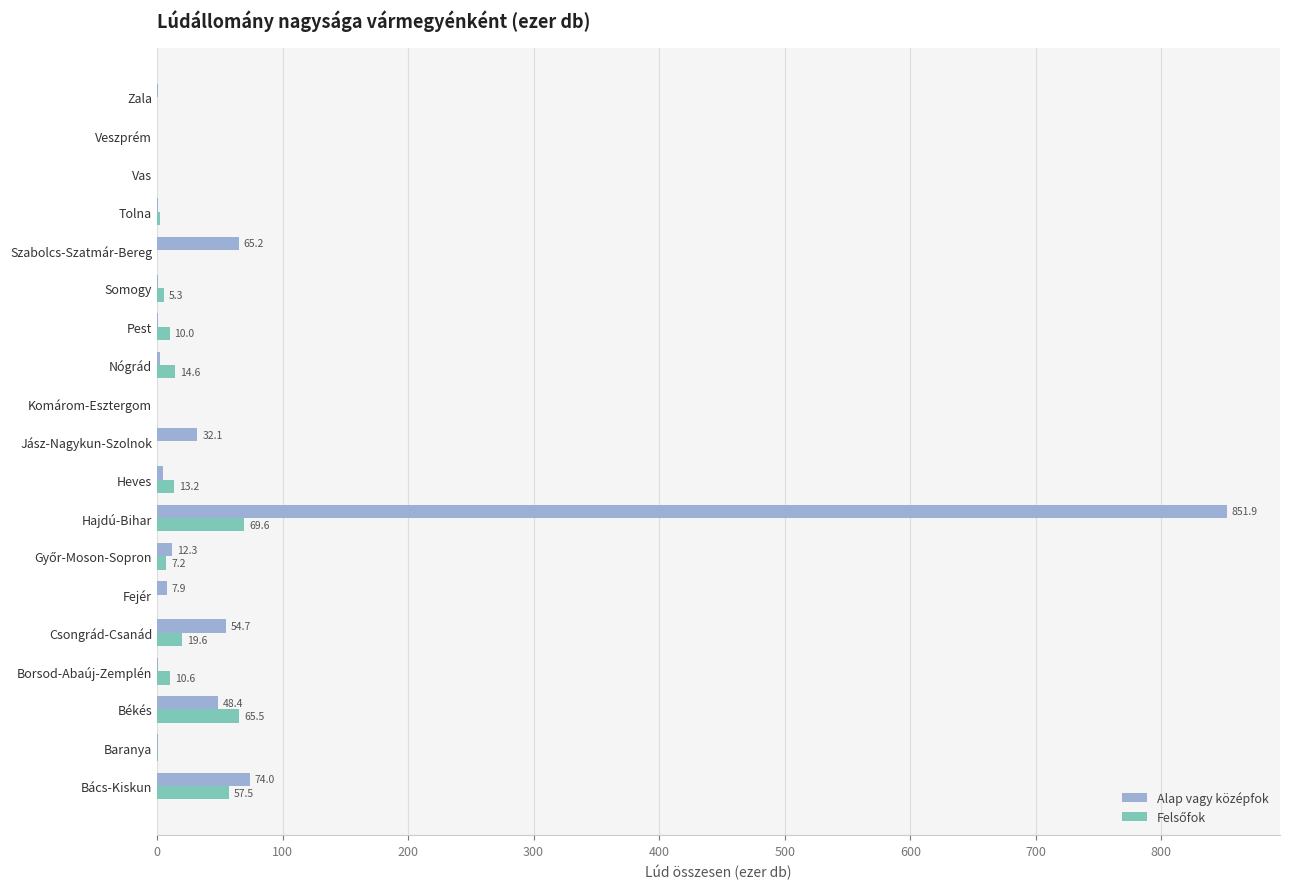

At which category is the sum across all series the highest?

Hajdú-Bihar